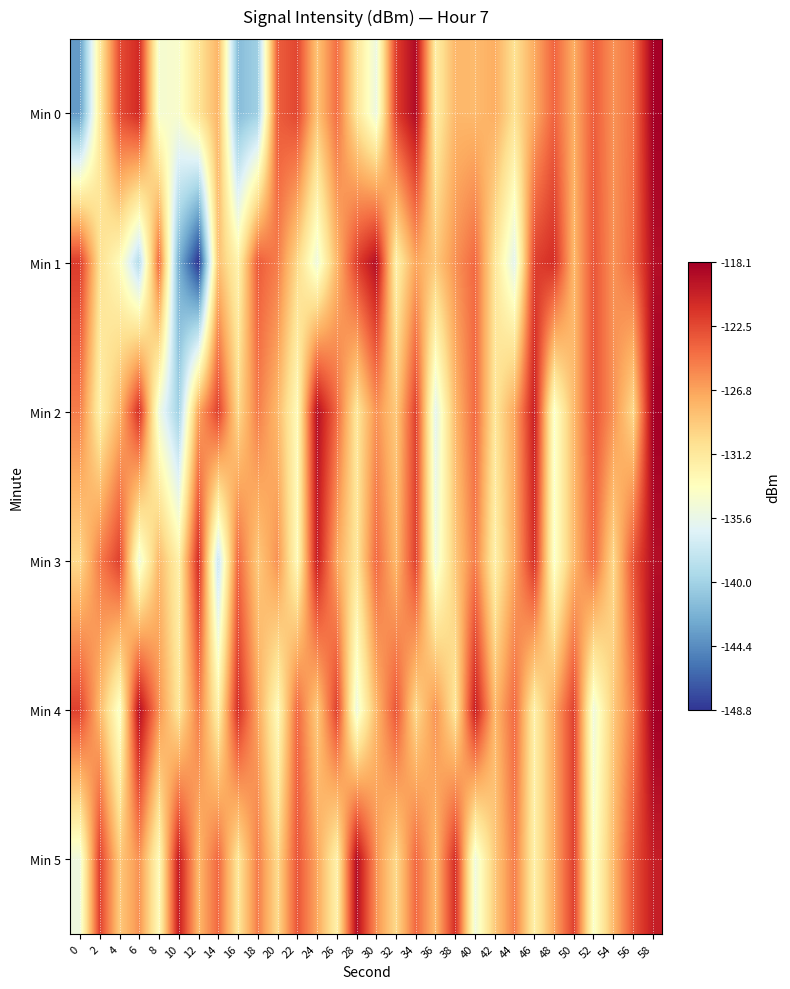

What is the total value across all series at 22?

-765.3